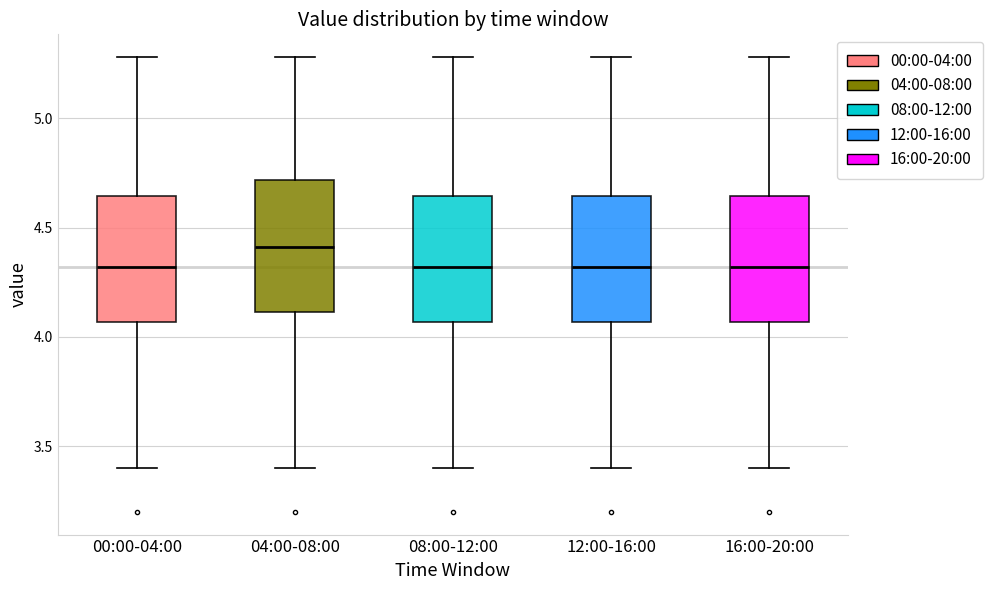

Reading left to right, transcribe this box plot: for each box, give where its median line is, the range the box spans, and where its two whiskers end, as read against the y-axis. The values are not printed on the chart, so give them approximately, as read against the axis.

00:00-04:00: median 4.30, box 4.05 to 4.65, whiskers 3.40 to 5.30
04:00-08:00: median 4.40, box 4.10 to 4.70, whiskers 3.40 to 5.30
08:00-12:00: median 4.30, box 4.05 to 4.65, whiskers 3.40 to 5.30
12:00-16:00: median 4.30, box 4.05 to 4.65, whiskers 3.40 to 5.30
16:00-20:00: median 4.30, box 4.05 to 4.65, whiskers 3.40 to 5.30